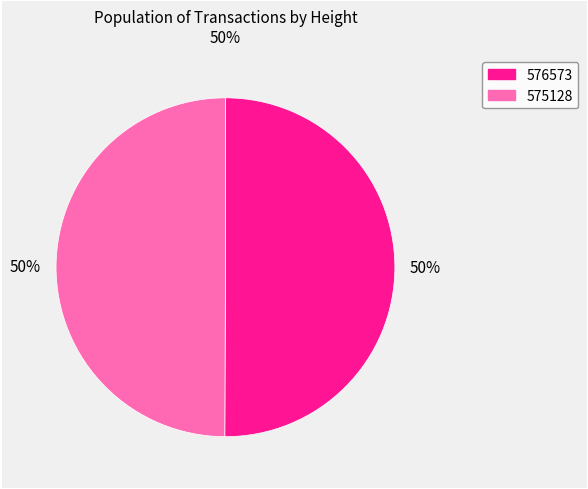

Count the number of slices in the pie.

2